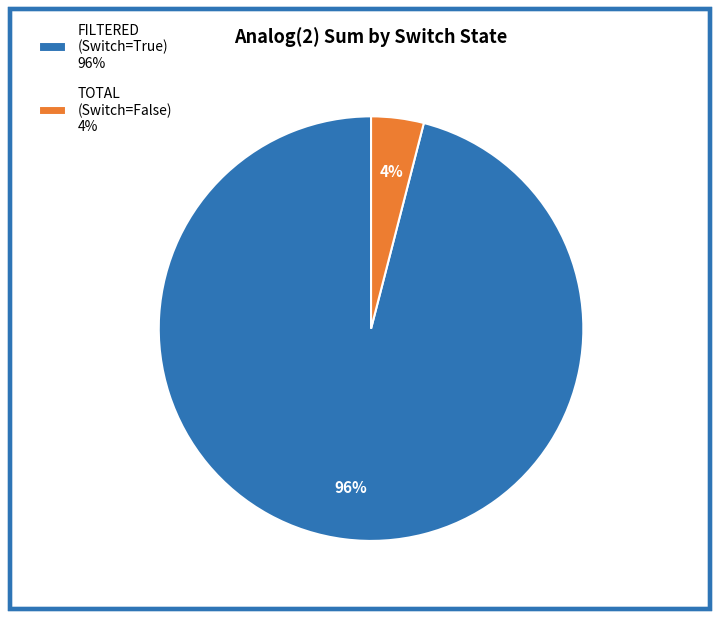

What is the ratio of the value at FILTERED (Switch=True) 96% to the value at TOTAL (Switch=False) 4%?

24.0